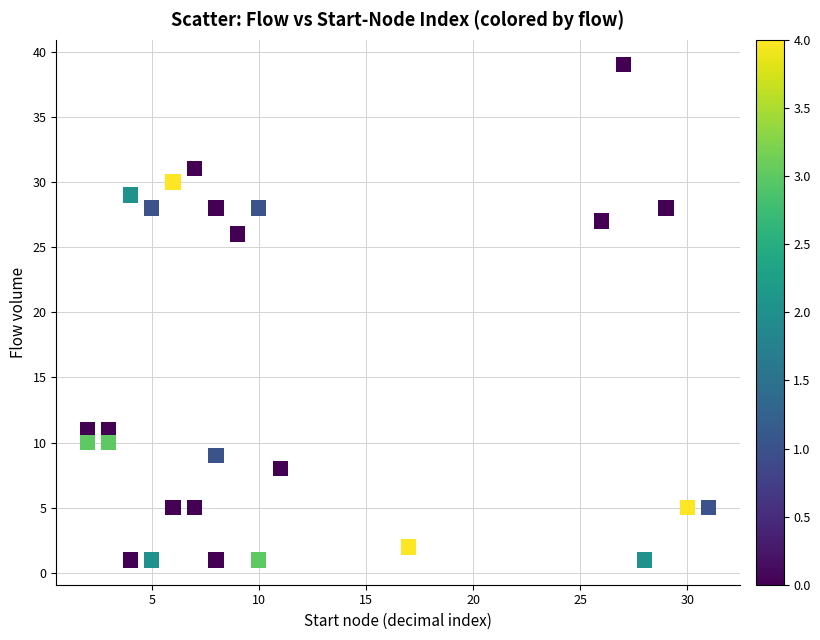

What is the range of X values (max minus min)?

29